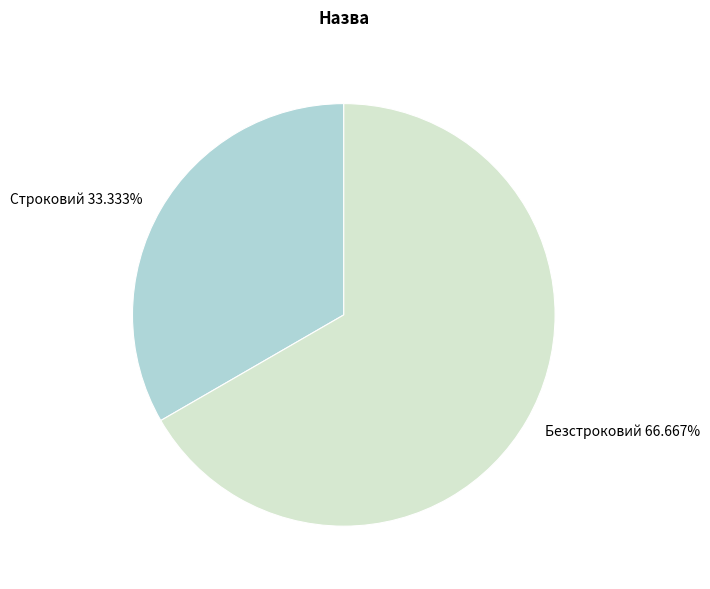

Count the number of slices in the pie.

2